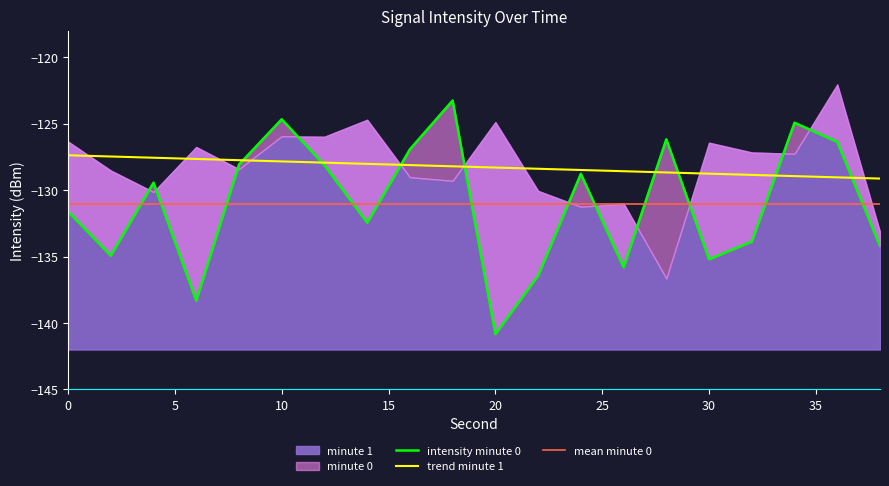

Reading left to right, what are all the values shown in this chart?

0=-131.6	2=-134.9	4=-129.4	6=-138.3	8=-128.1	10=-124.7	12=-128.1	14=-132.5	16=-126.9	18=-123.2	20=-140.8	22=-136.4	24=-128.8	26=-135.8	28=-126.2	30=-135.2	32=-133.9	34=-124.9	36=-126.4	38=-134.2